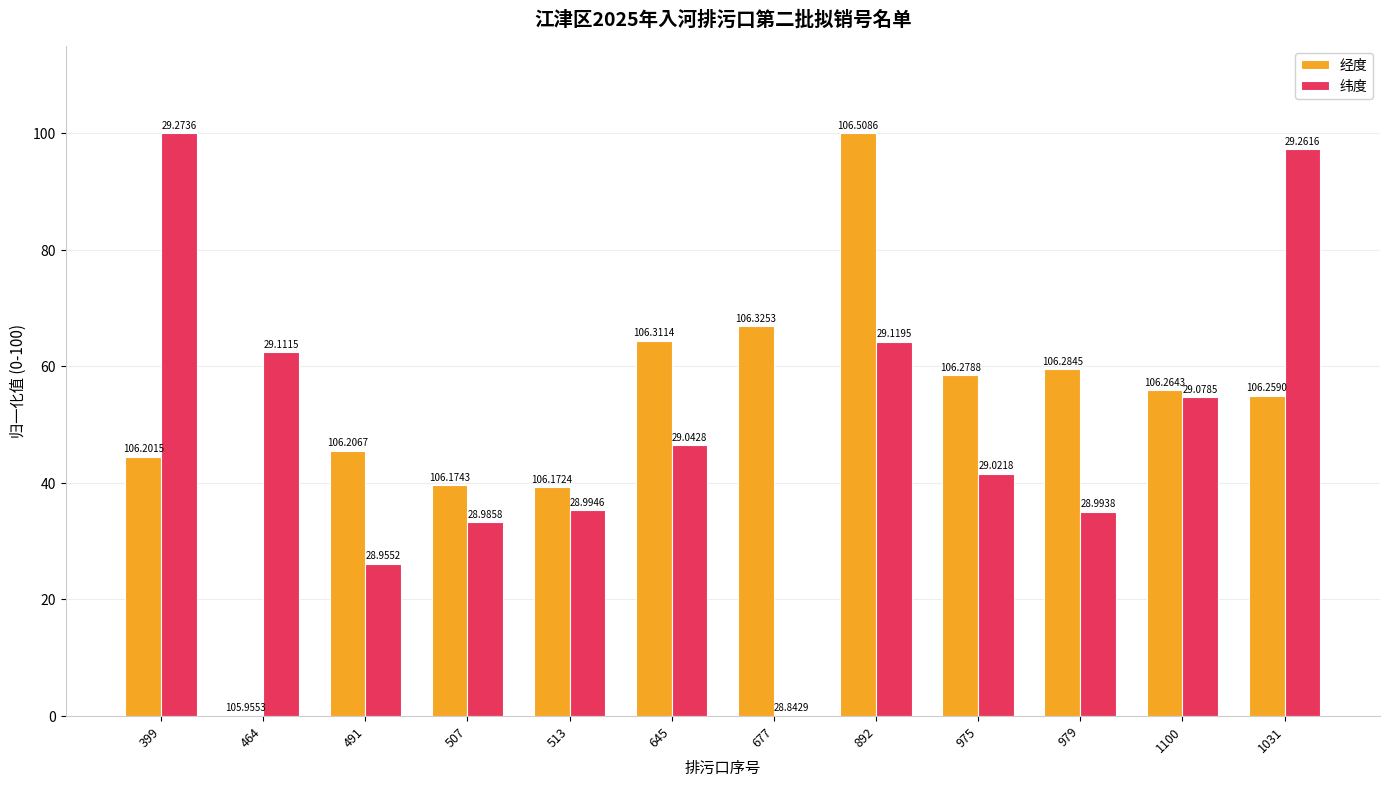

Reading left to right, list all the values displayed in this chart.

经度: 399=44.5	464=0.0	491=45.4	507=39.6	513=39.2	645=64.4	677=66.9	892=100.0	975=58.5	979=59.5	1100=55.8	1031=54.9
纬度: 399=100.0	464=62.4	491=26.1	507=33.2	513=35.2	645=46.4	677=0.0	892=64.2	975=41.5	979=35.0	1100=54.7	1031=97.2